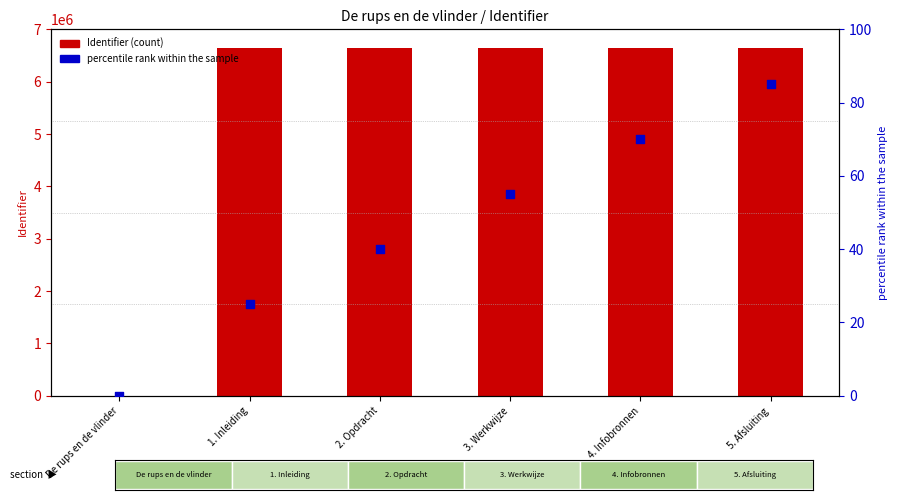

Which series reaches the maximum Y coordinate?

Identifier (count)